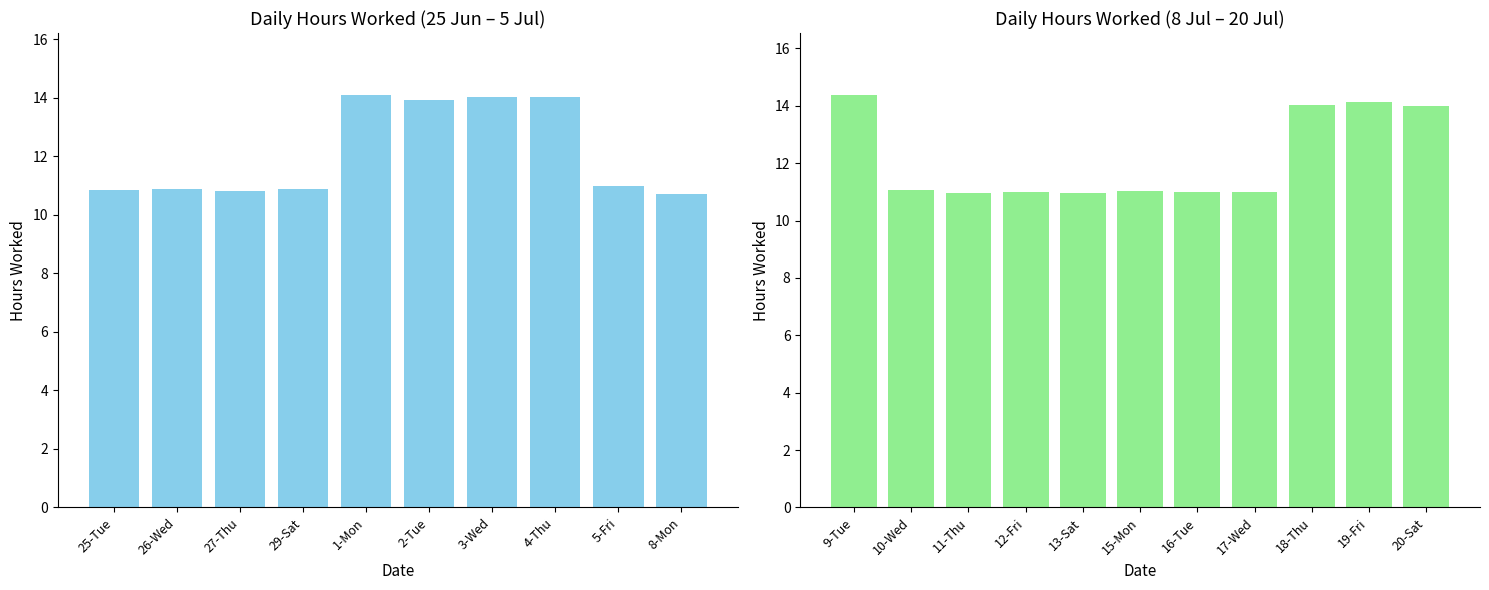

What is the ratio of the value at 20-Sat to the value at 9-Tue?

1.0